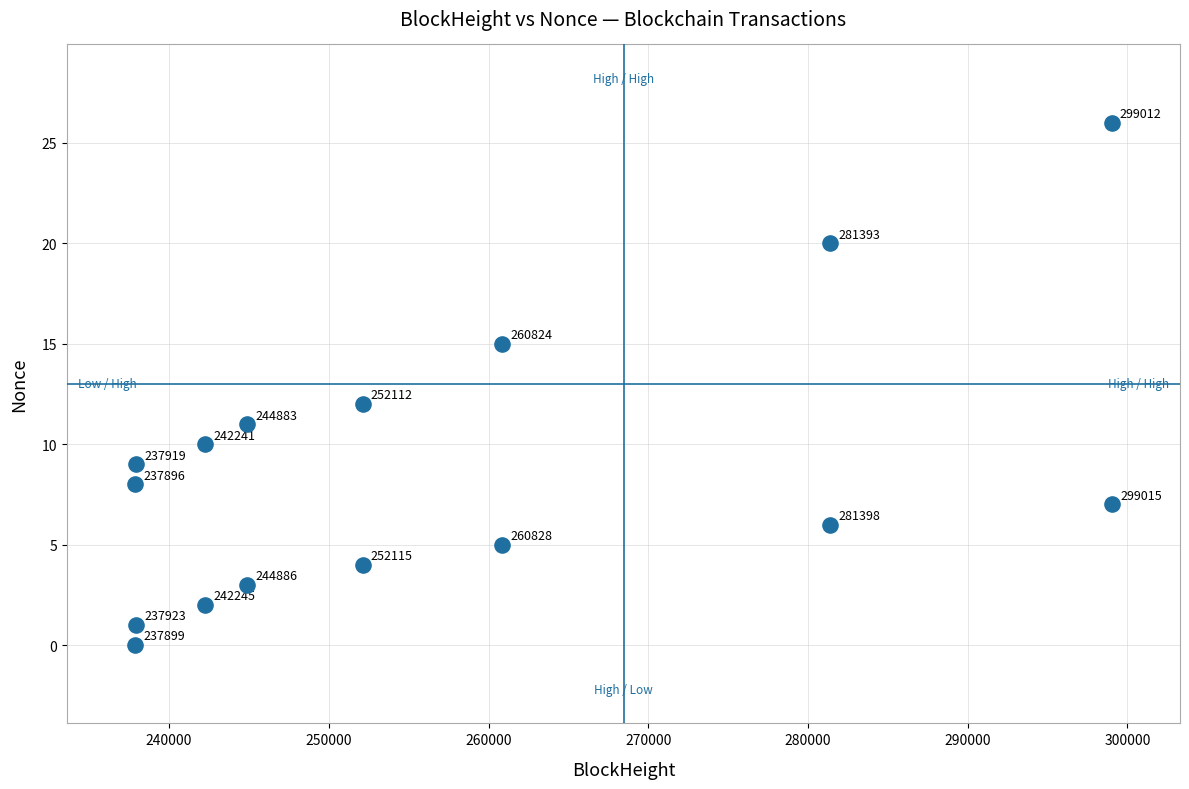

What Y value in the scatter plot is closest to 13?

12